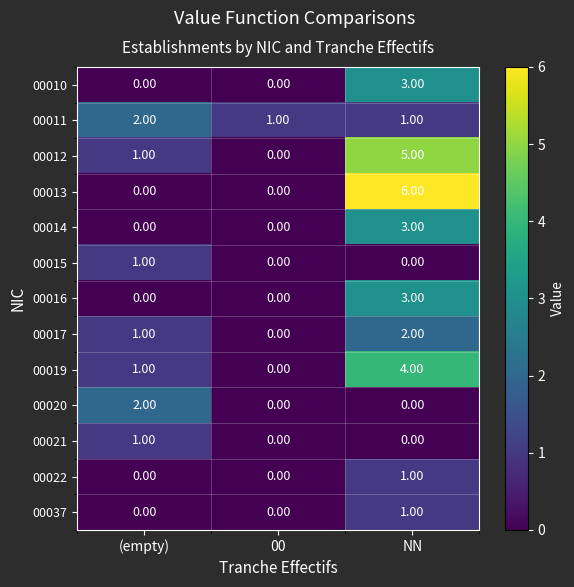

Which series has the widest spread of values?

00013